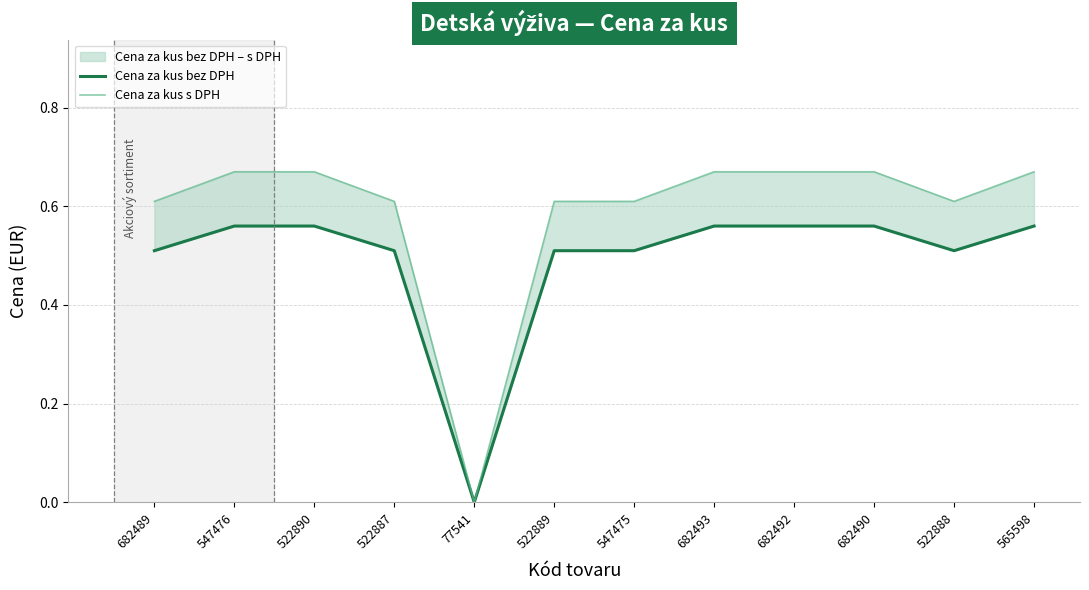

True or false: Cena za kus bez DPH has a value of 0.2 at 682493.

False